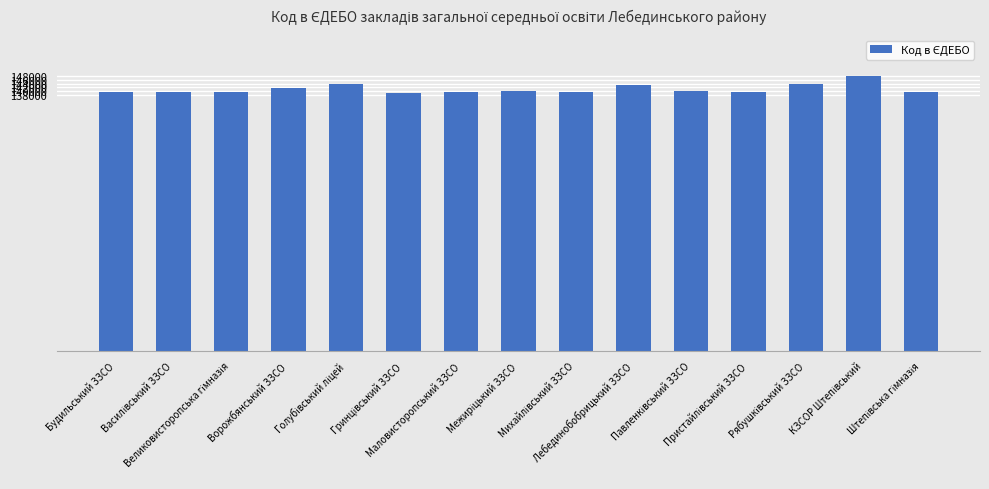

What is the smallest value displayed?

139255